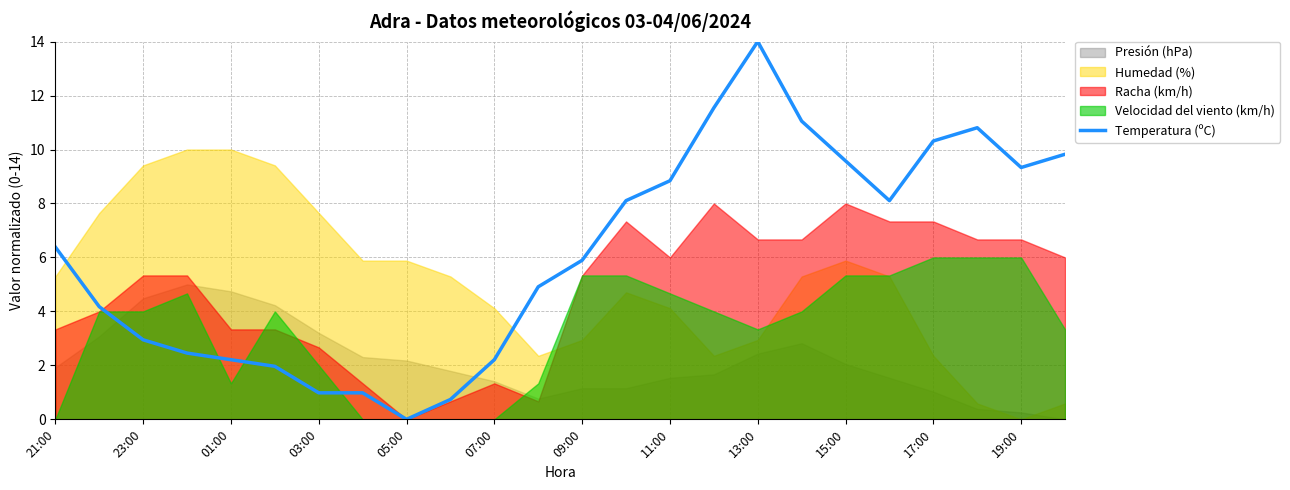

How many categories are shown in the chart?

24